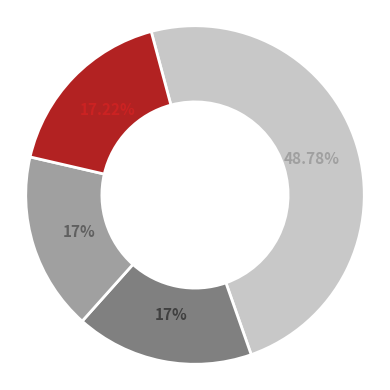

To the nearest percent, what is the average slice percentage?

25%